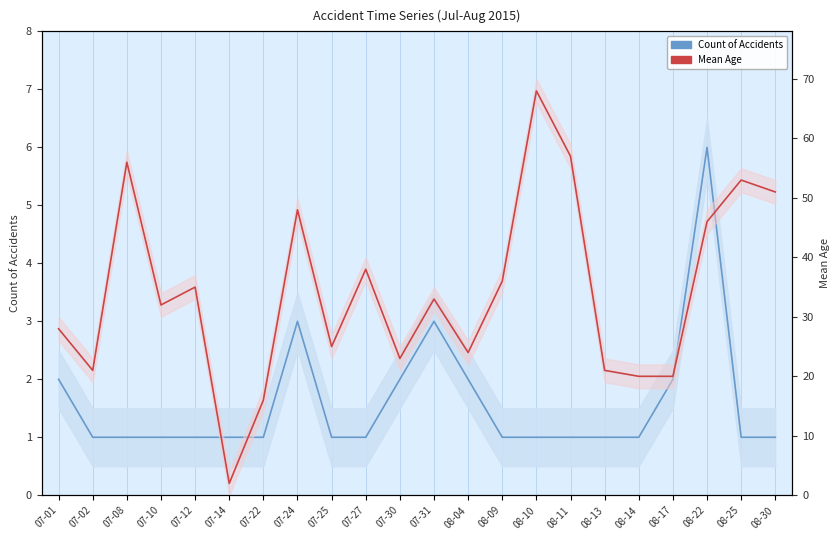

True or false: Mean Age has more than 1 interior local peaks.

True